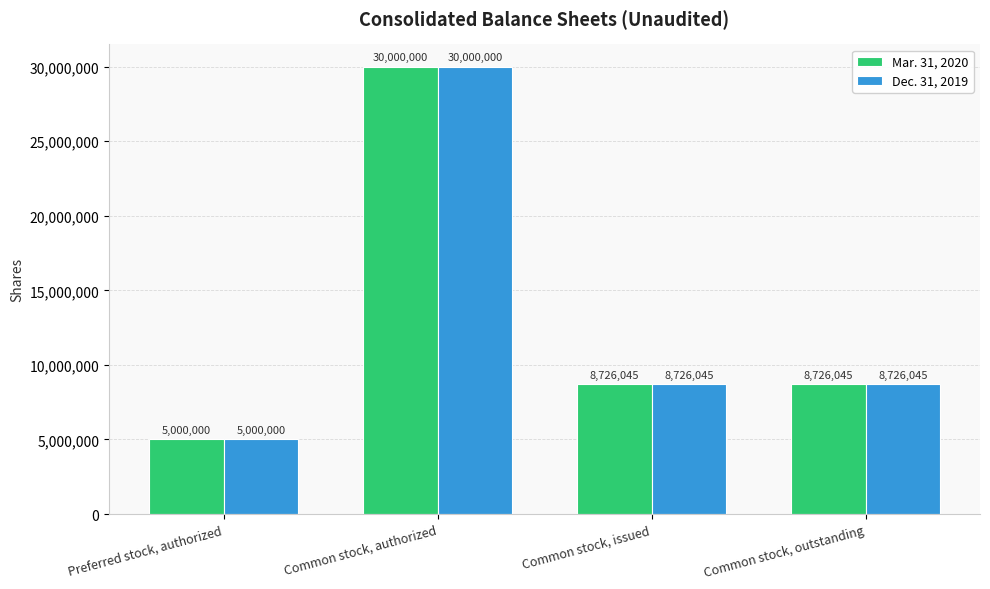

What is the maximum value for Dec. 31, 2019?

30000000